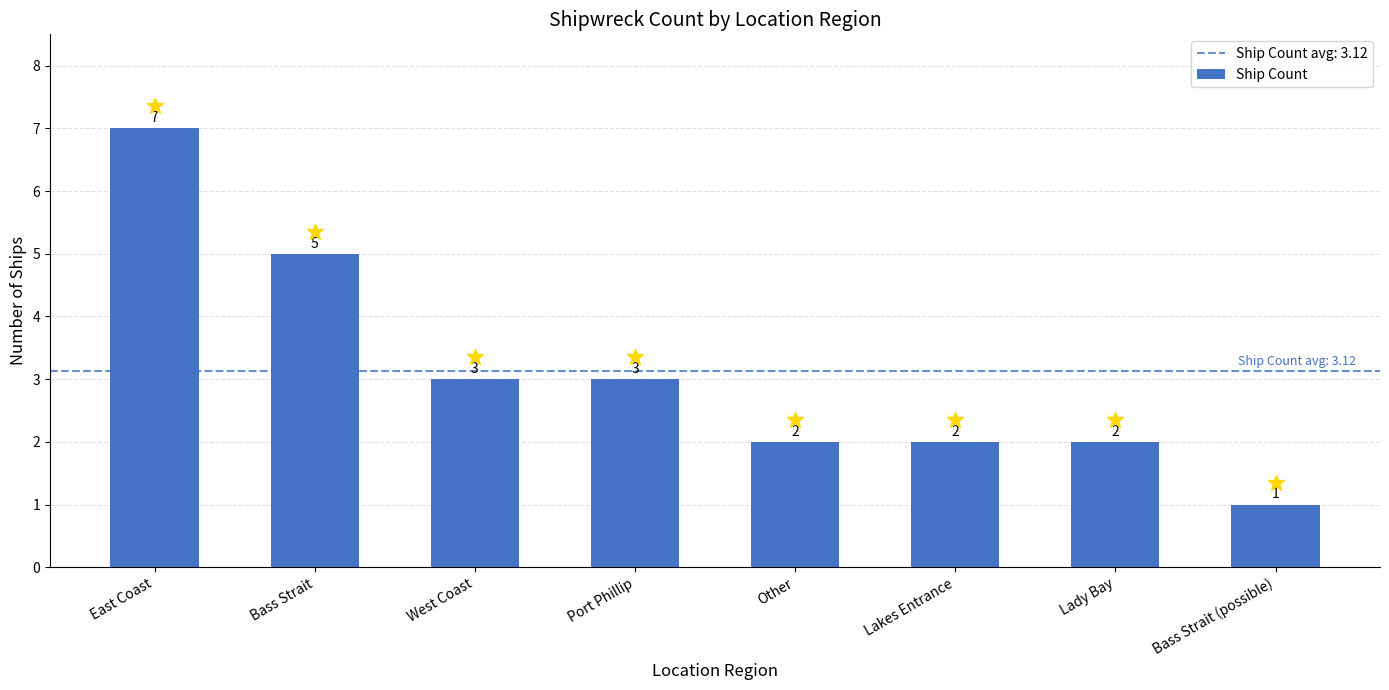

What is the sum of all values?

25